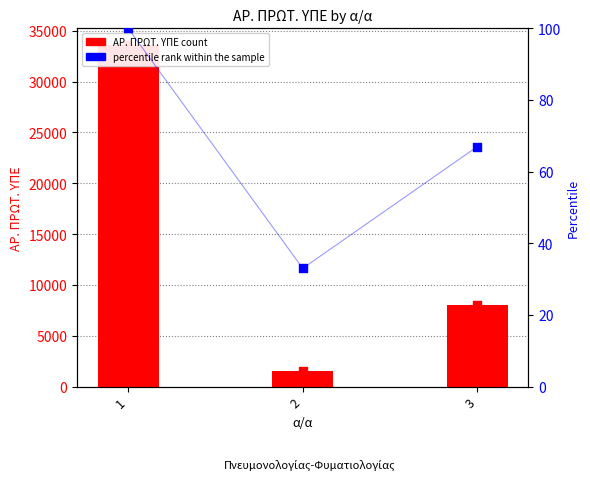

Which series has the largest Y range (max minus min)?

ΑΡ. ΠΡΩΤ. ΥΠΕ